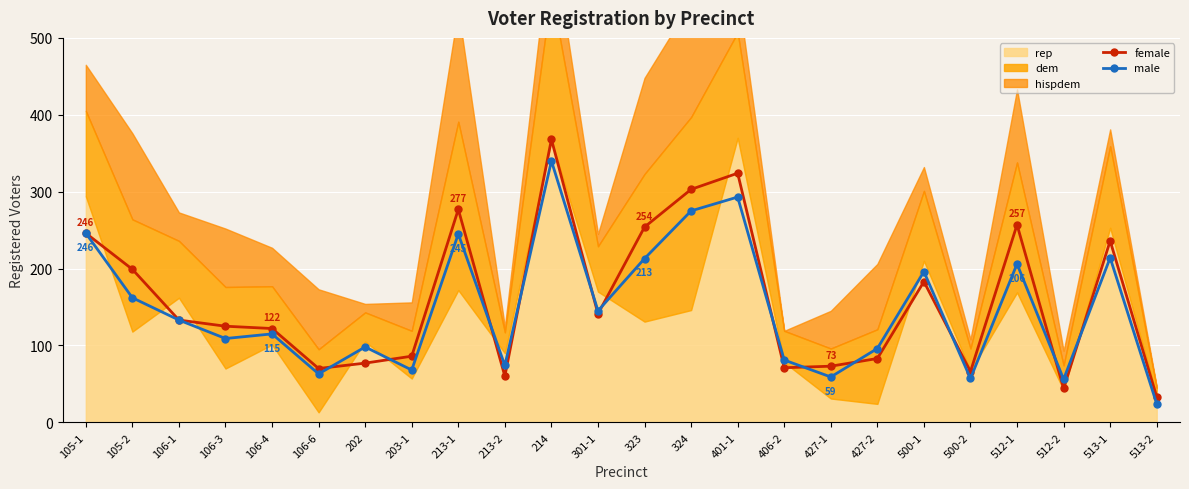

Is it true that male equals 353 at 512-1?

False